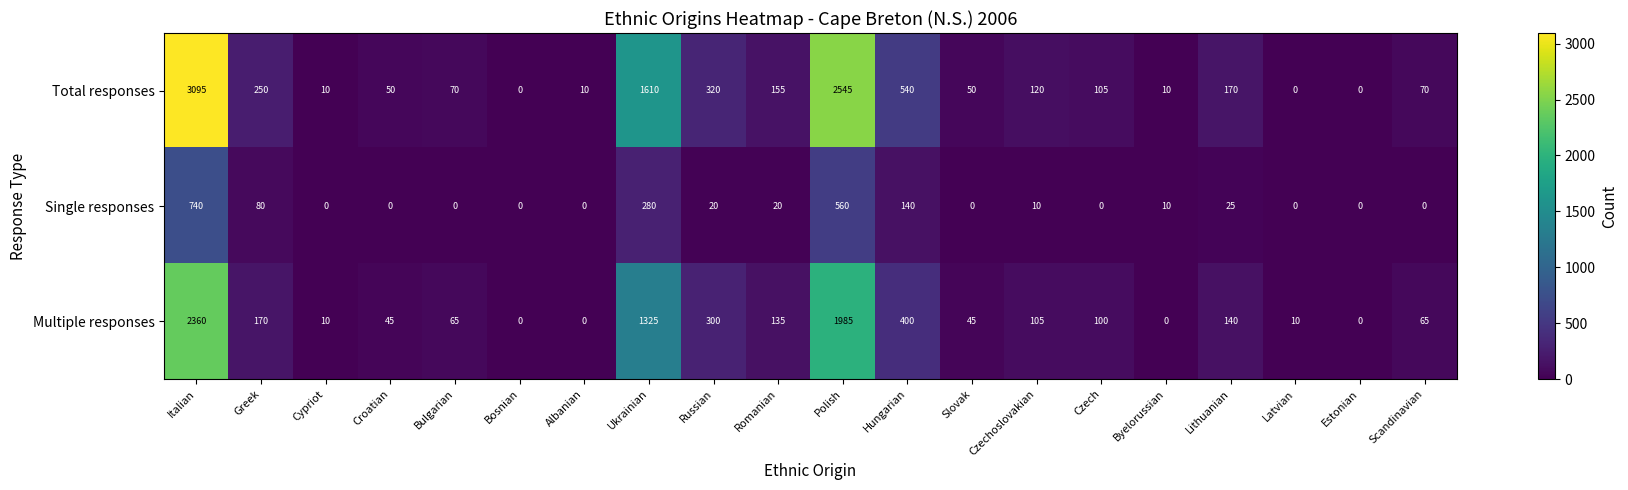

The value of Total responses at Greek is 425. True or false?

False